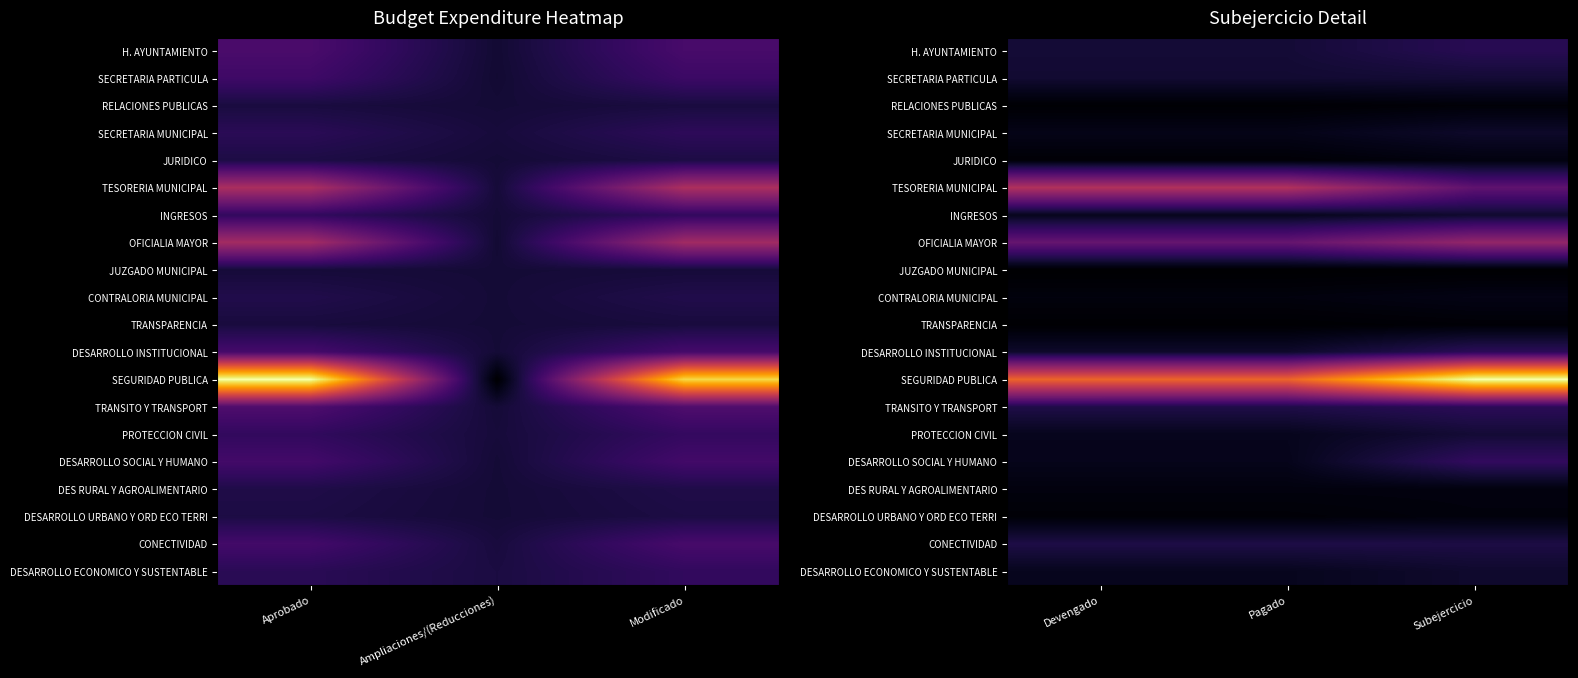

What is the total value across all series at Subejercicio?

143253533.5